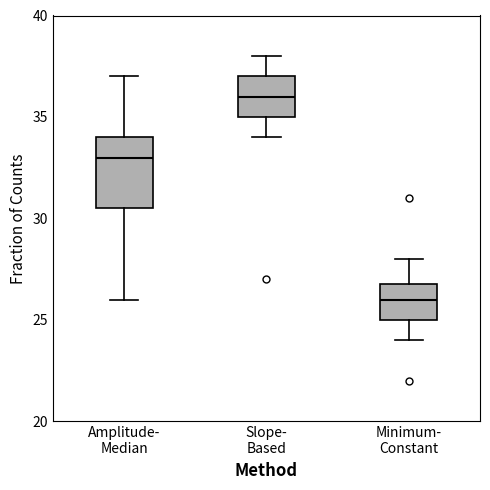

Which box has the highest median line?

Slope- Based